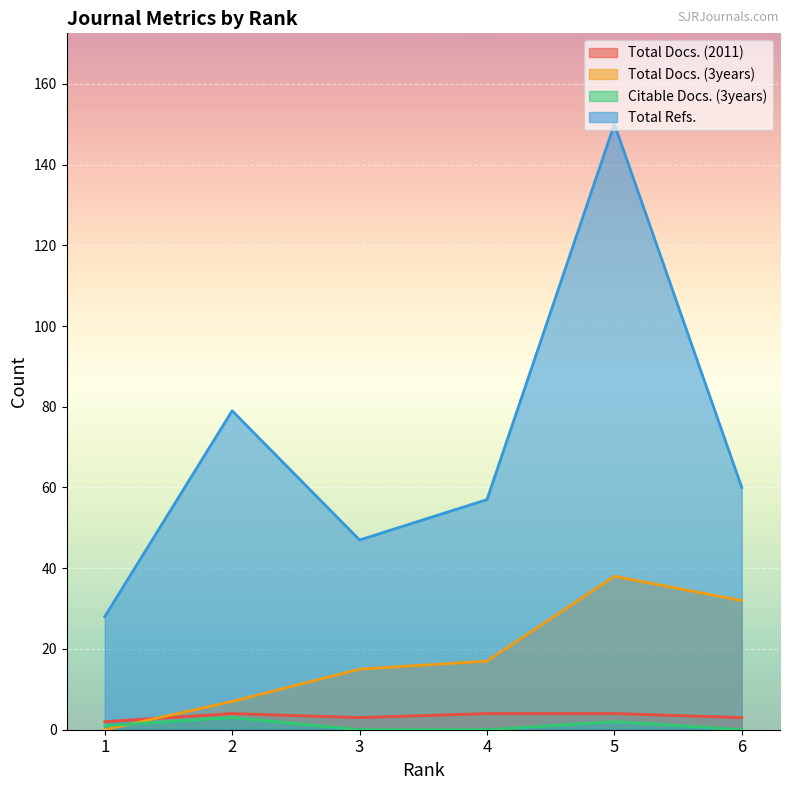

Which series has the largest total across all categories?

Total Refs.